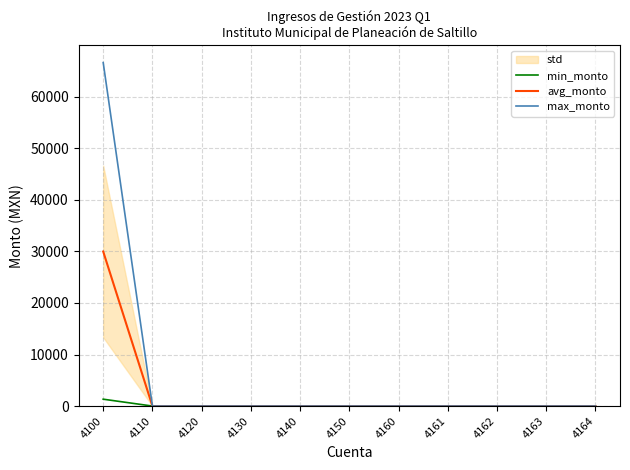

List the labels in order of max_monto value, largest first.

4100, 4110, 4120, 4130, 4140, 4150, 4160, 4161, 4162, 4163, 4164